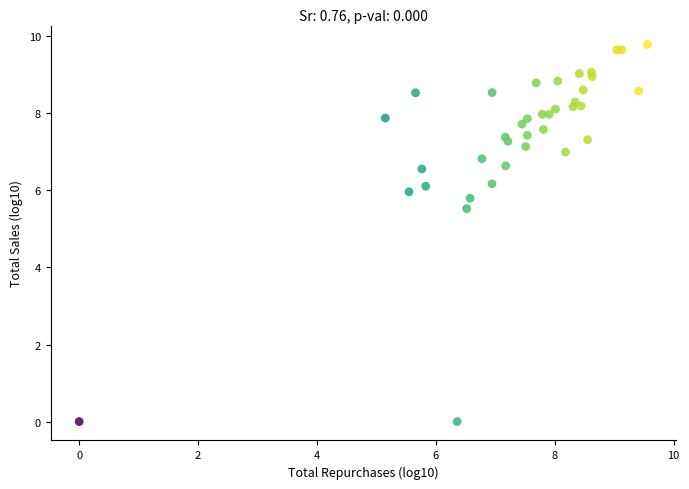

What Y value in the scatter plot is closest to 4?

5.5